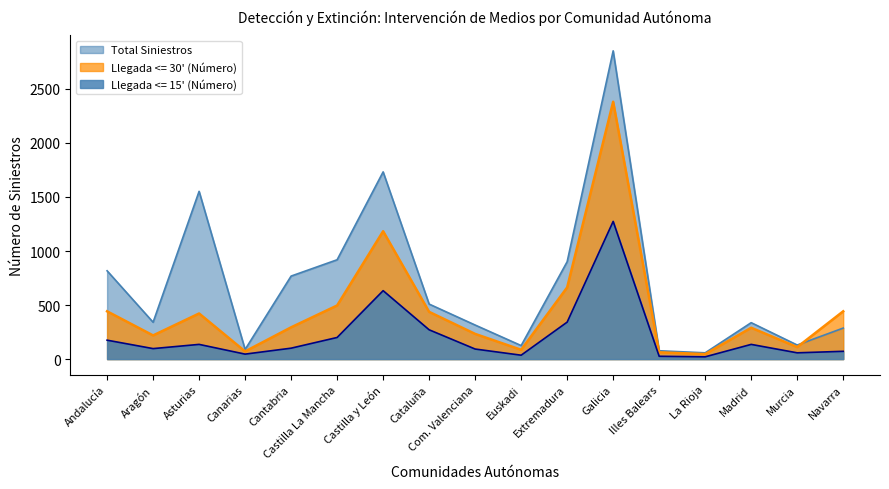

What is the value of the Llegada <= 30' (Número) point at the 12th from the left?

2381